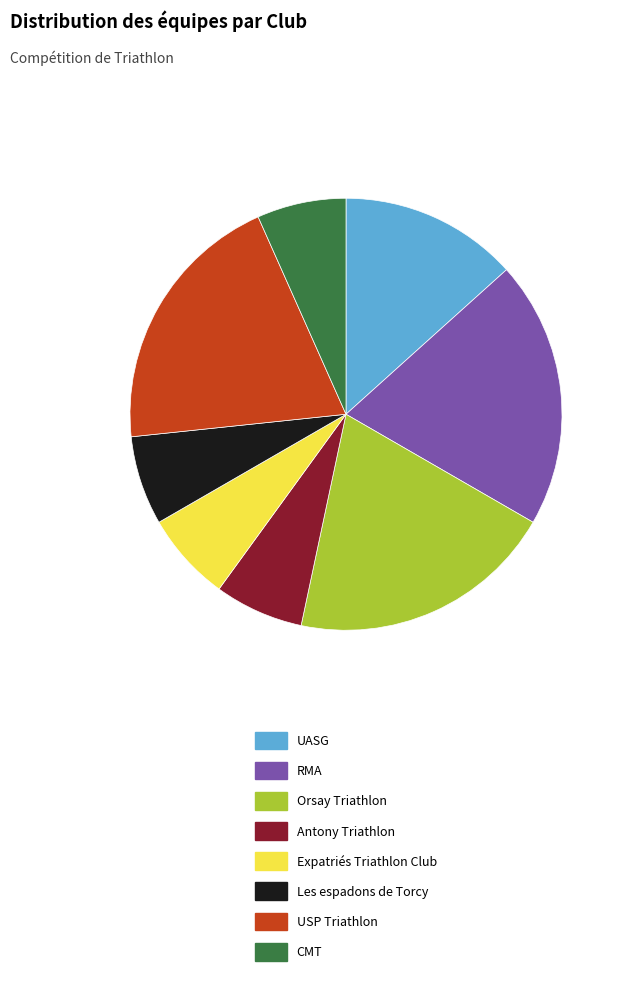

Count the number of slices in the pie.

8